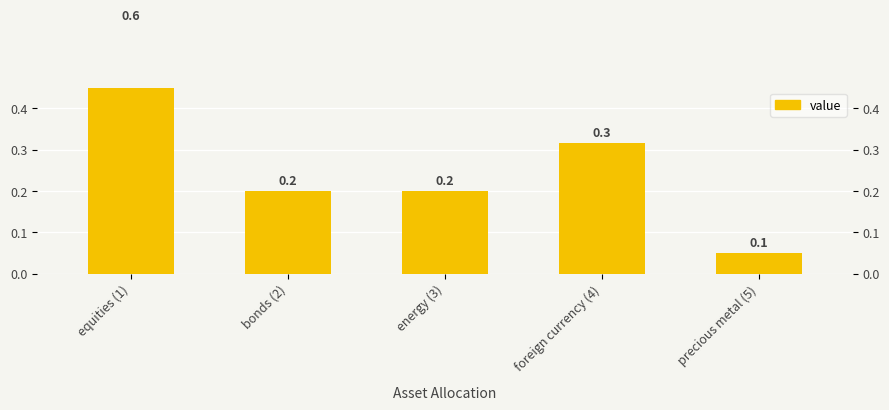

Does the chart contain any negative values?

No